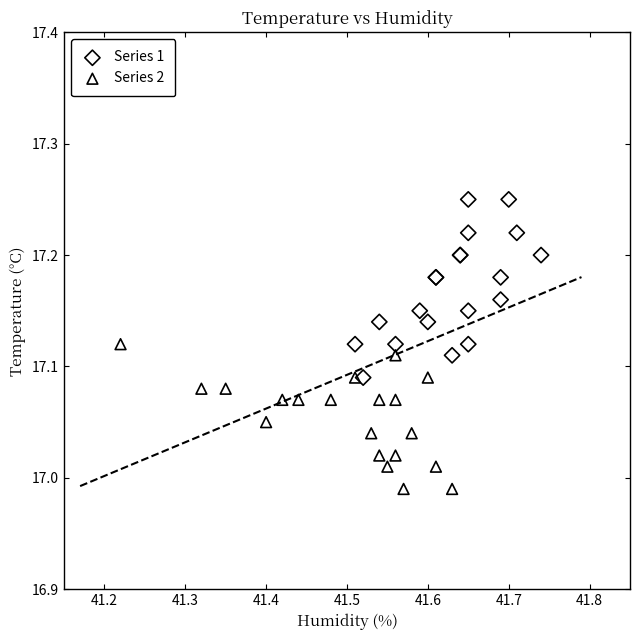

Which series reaches the minimum Y coordinate?

Series 2